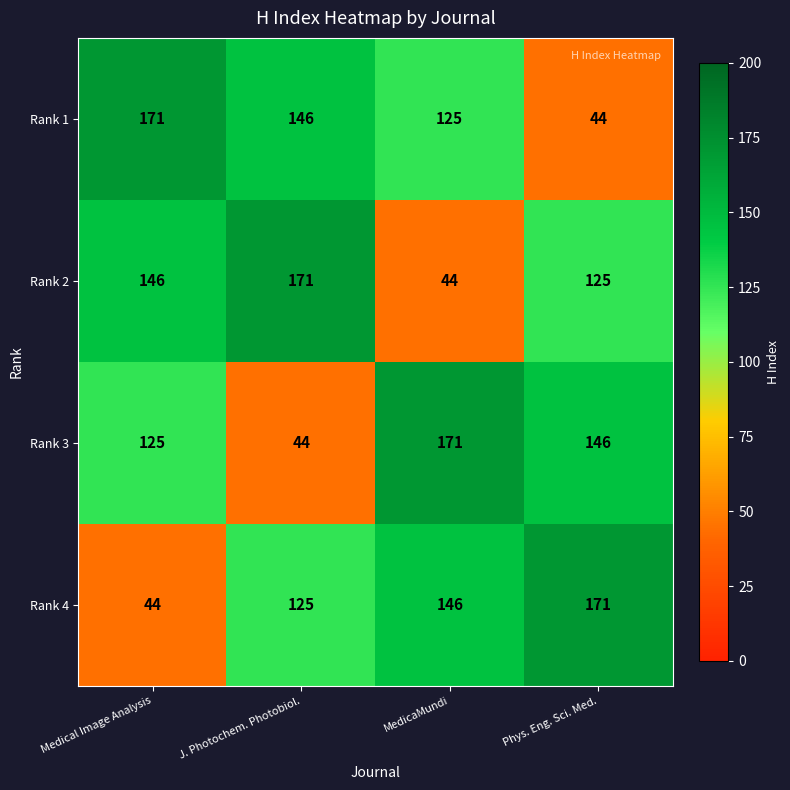

What is the average value of the Rank 4 series?

122